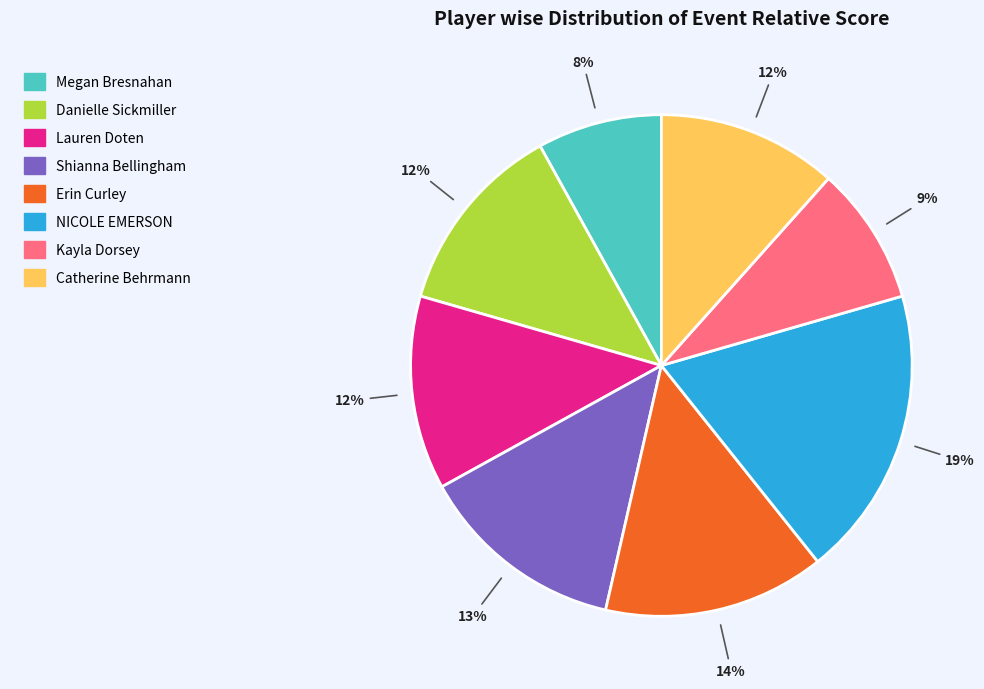

Is there any slice that represents more than half of the pie?

No